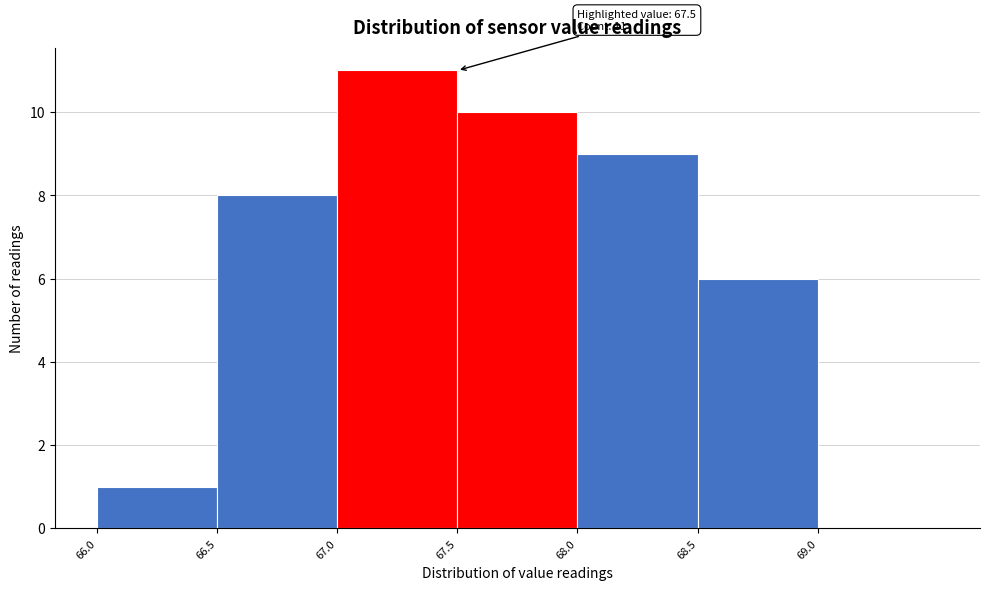

Over which range of the x-axis is the bar tallest?

67.0 to 67.5